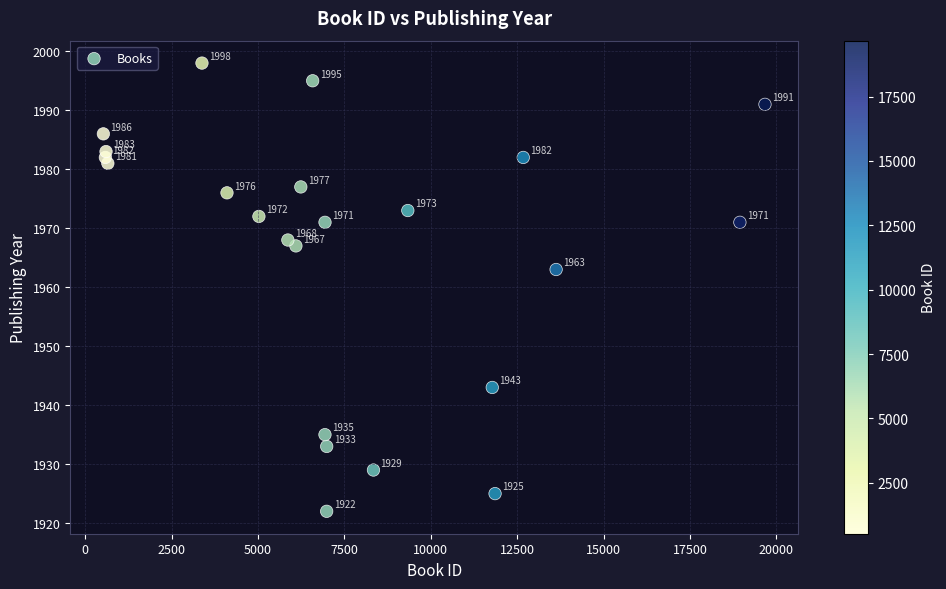

What Y value in the scatter plot is closest to 1960?

1963